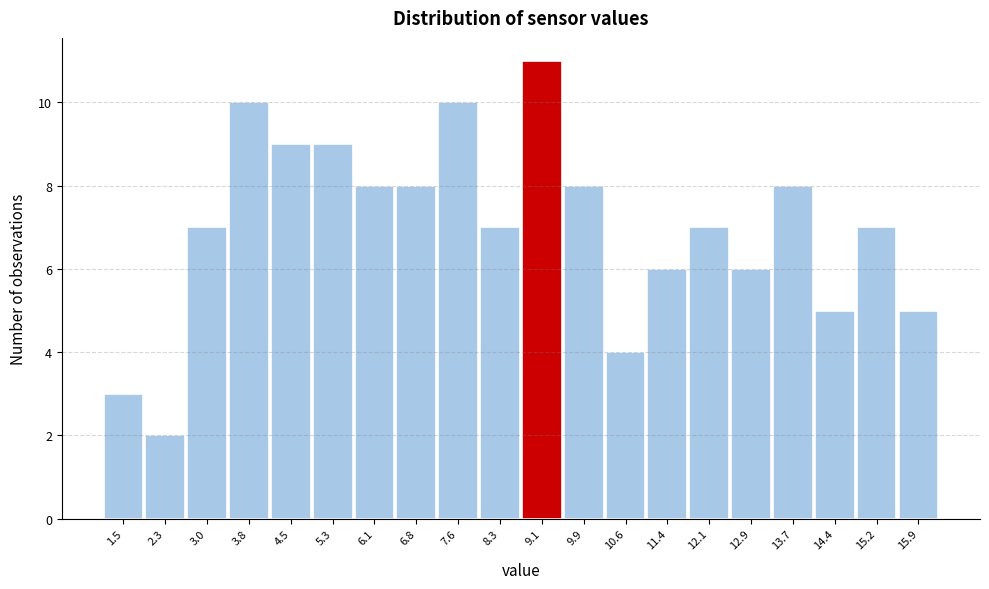

Reading left to right, what are all the values shown in this chart?

1.5=3	2.3=2	3.0=7	3.8=10	4.5=9	5.3=9	6.1=8	6.8=8	7.6=10	8.3=7	9.1=11	9.9=8	10.6=4	11.4=6	12.1=7	12.9=6	13.7=8	14.4=5	15.2=7	15.9=5